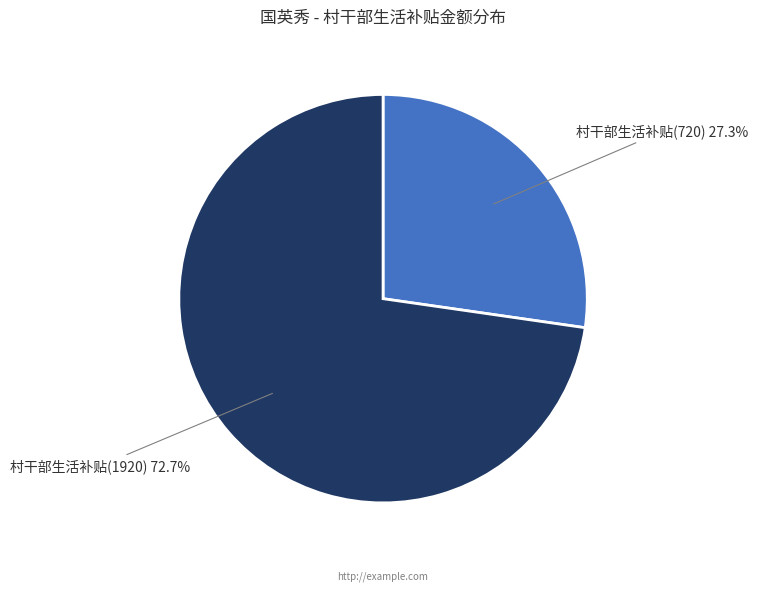

Is there any slice that represents more than half of the pie?

Yes